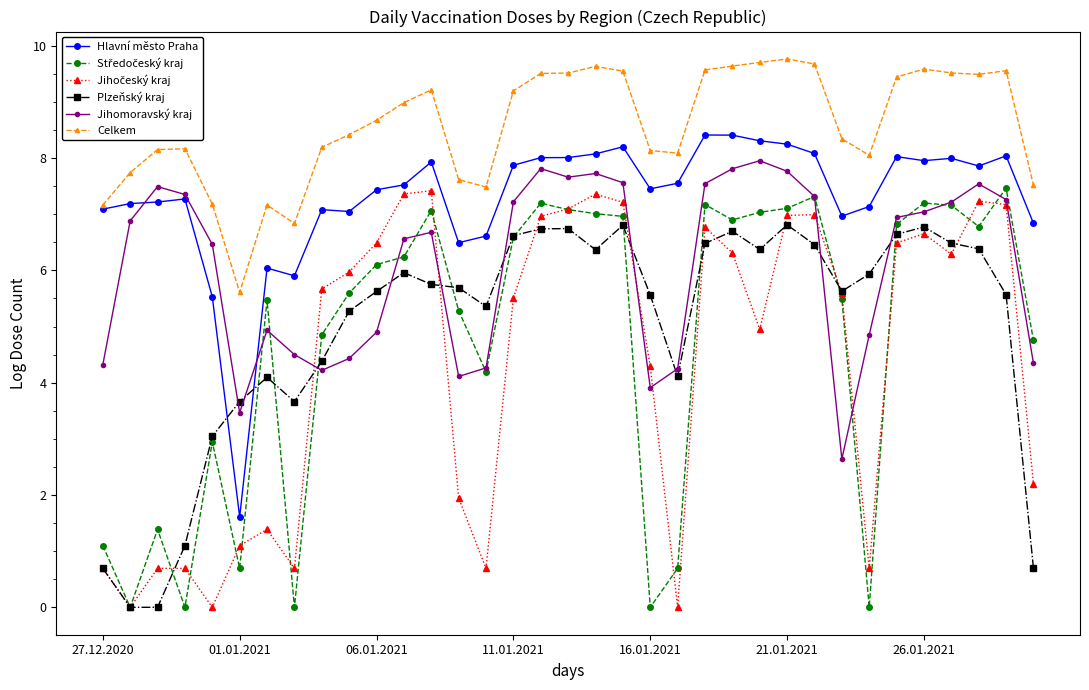

True or false: Plzeňský kraj and Celkem intersect in this chart.

False